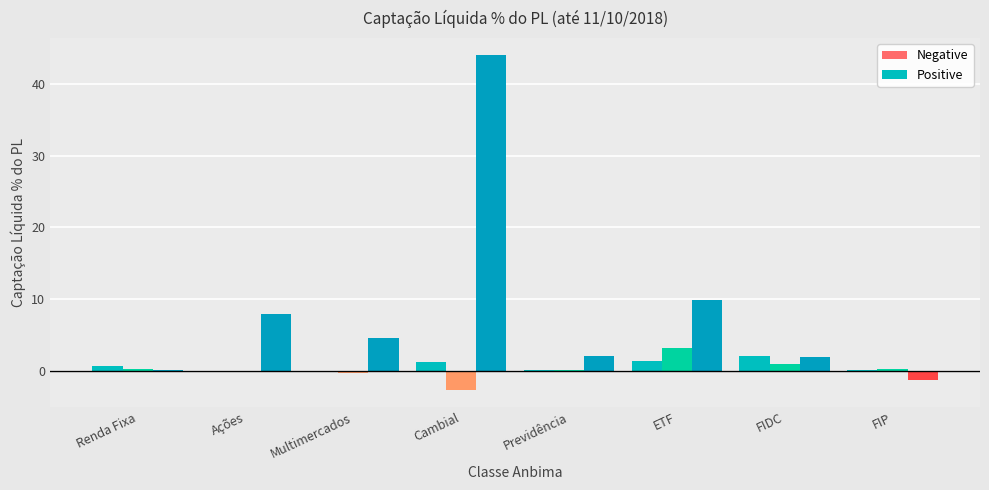

Reading left to right, transcribe all the data shown in this chart.

Semana (Positive): 0.7	0.0	0.0	1.2	0.1	1.4	2.0	0.0
Semana (Negative): 0.0	-0.1	-0.1	0.0	0.0	0.0	0.0	0.0
Mês (Positive): 0.3	0.0	0.0	0.0	0.1	3.1	1.0	0.2
Mês (Negative): 0.0	-0.2	-0.3	-2.7	0.0	0.0	0.0	0.0
Ano (Positive): 0.1	7.9	4.5	44.1	2.1	9.9	1.9	0.0
Ano (Negative): 0.0	0.0	0.0	0.0	0.0	0.0	0.0	-1.3